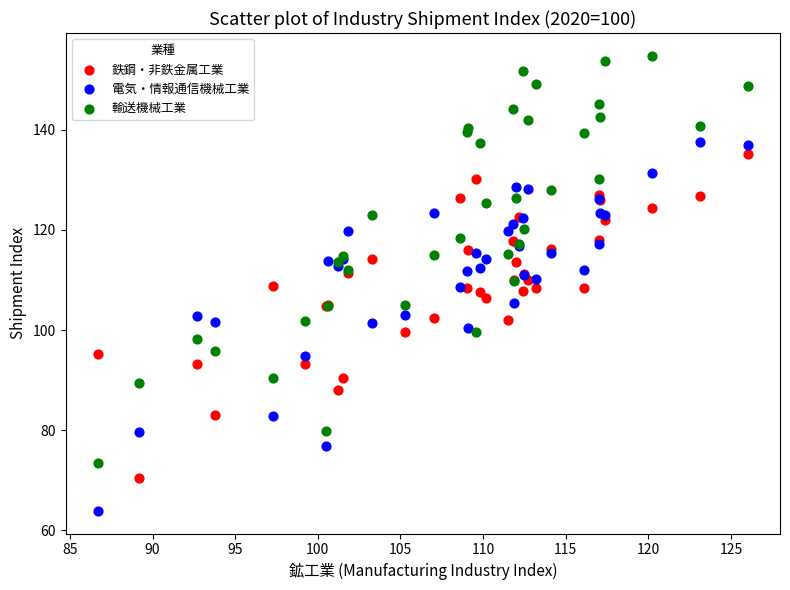

What are all the series names shown in the legend?

鉄鋼・非鉄金属工業, 電気・情報通信機械工業, 輸送機械工業